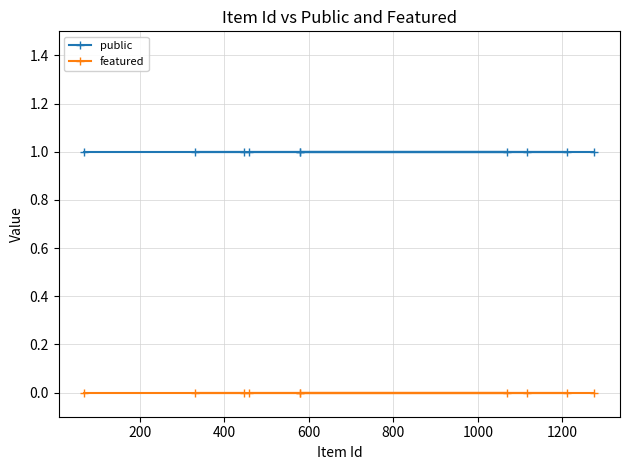

Rank the series by their average value, from highest to lowest.

public, featured